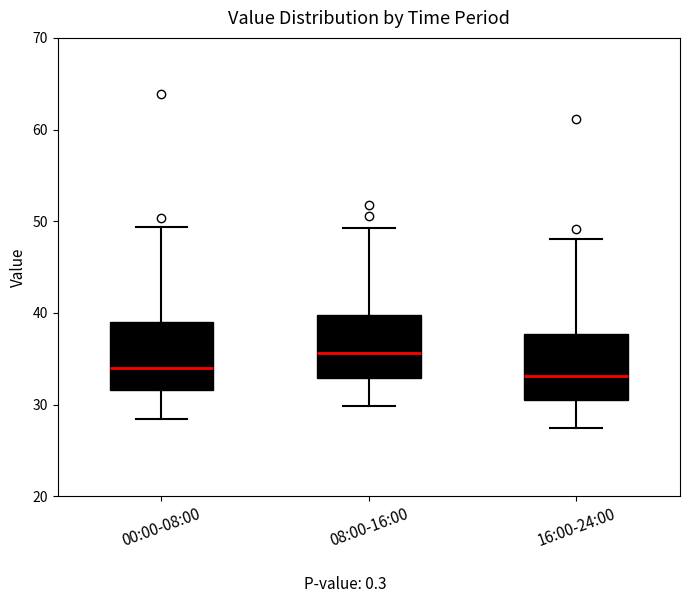

Reading left to right, read every box against the y-axis: the position of its median line, the range the box covers, and the ends of its whiskers. The values are not printed on the chart, so give them approximately, as read against the axis.

00:00-08:00: median 34, box 32 to 39, whiskers 28 to 49
08:00-16:00: median 36, box 33 to 40, whiskers 30 to 49
16:00-24:00: median 33, box 30 to 38, whiskers 28 to 48